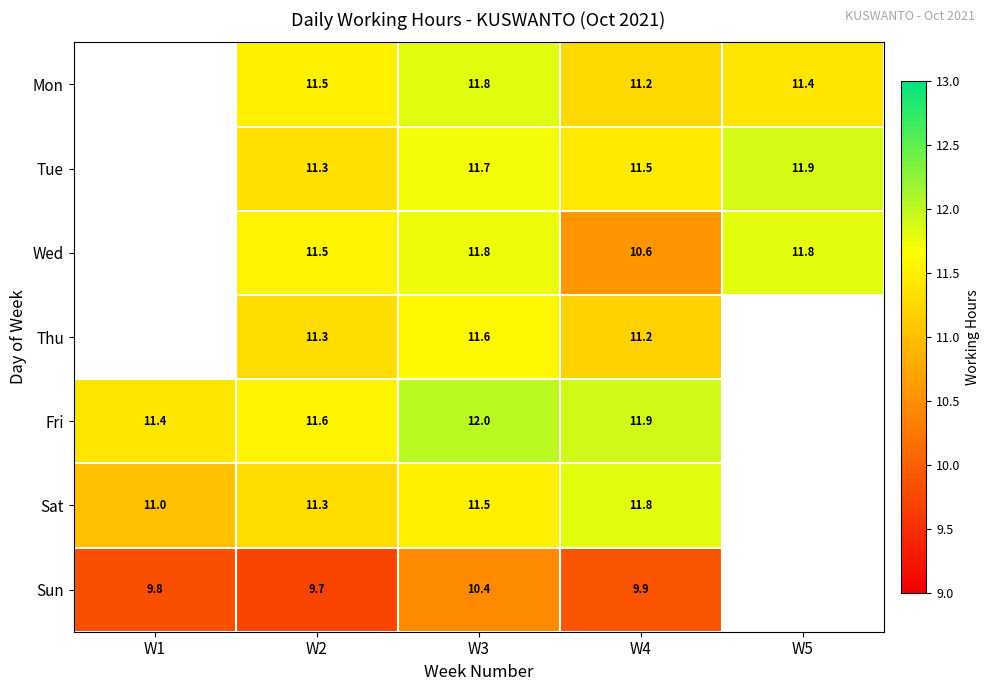

What is the sum of the Mon values at W5 and W4?

22.6